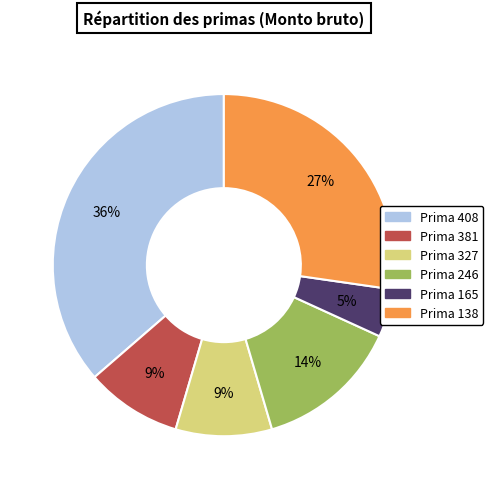

Does any single category account for the majority?

No